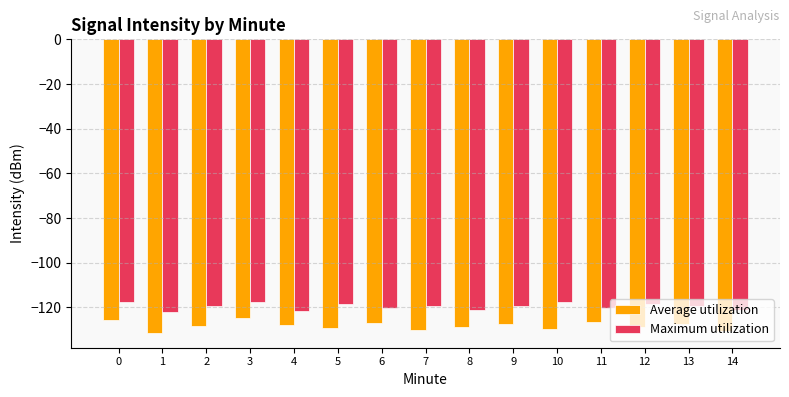

Is the value of Average utilization at 6 greater than the value of Maximum utilization at 14?

No